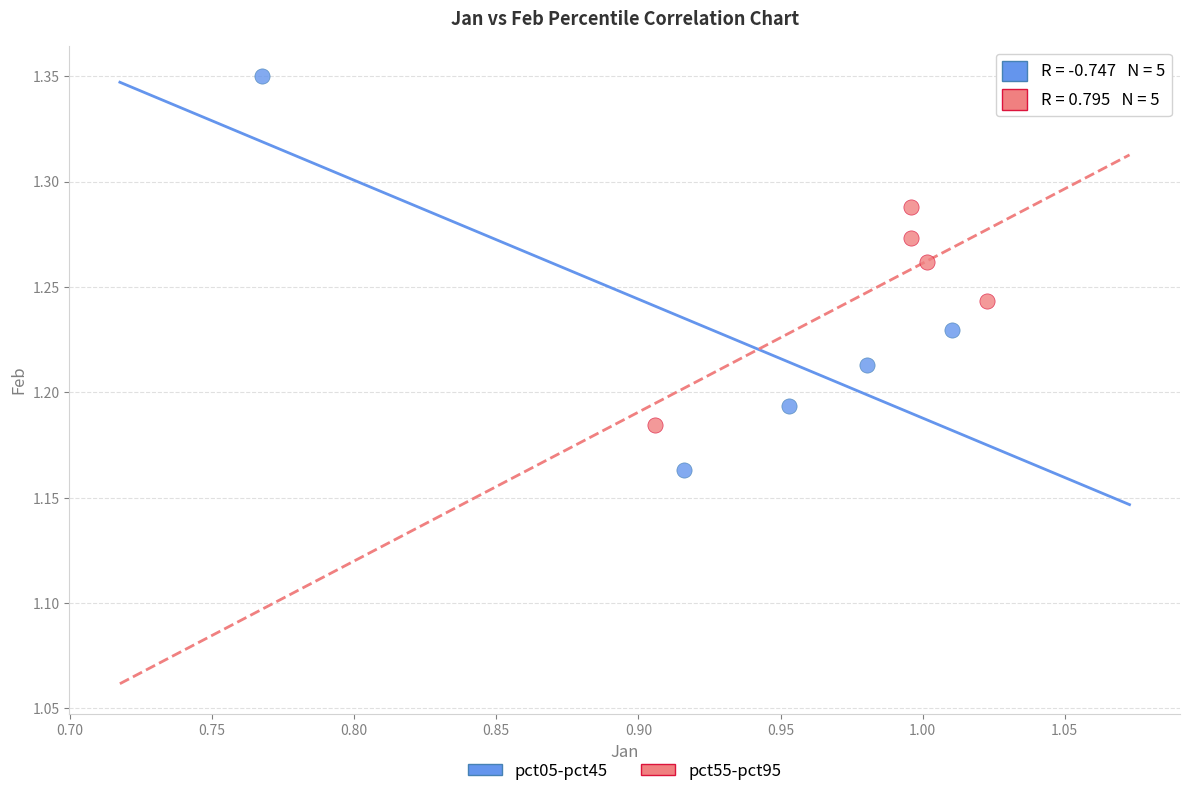

Which series has the widest spread of Y values?

pct05-pct45